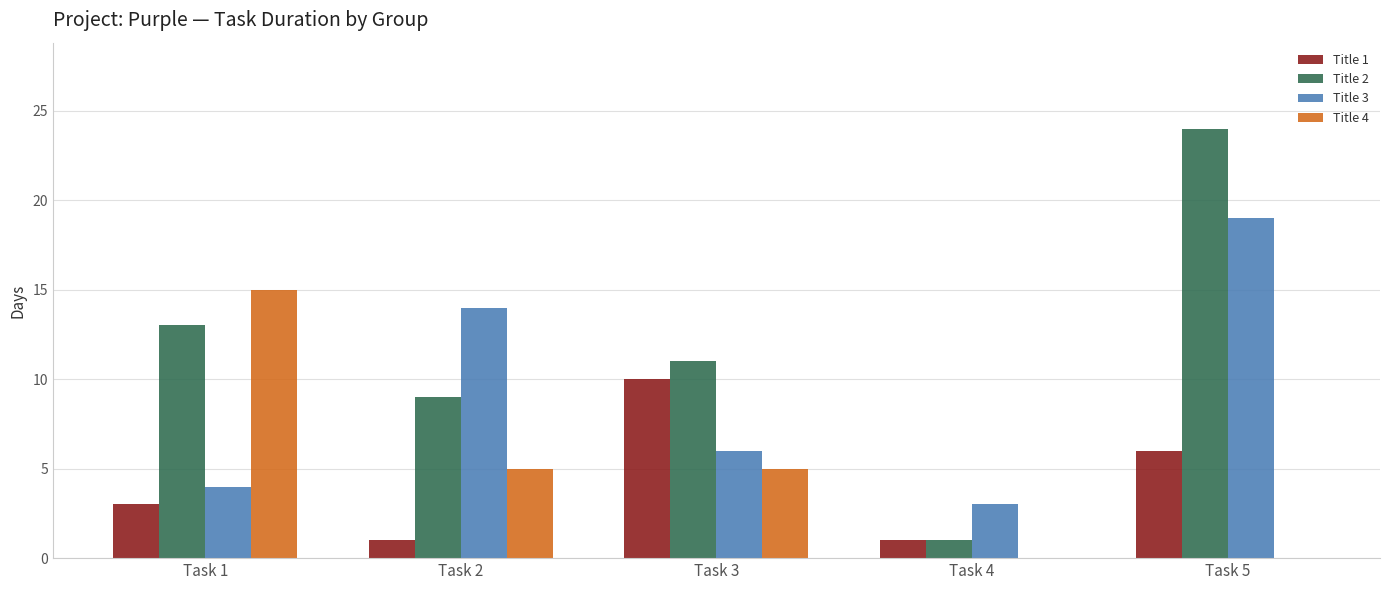

What is the total value across all series at Task 5?

49